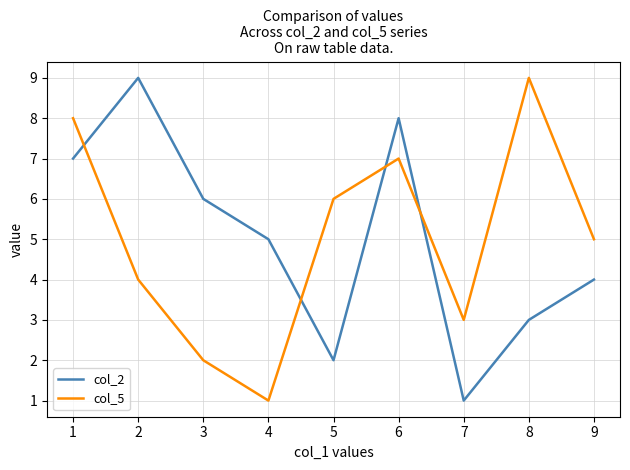

How many values in the col_5 series are below 5?

4